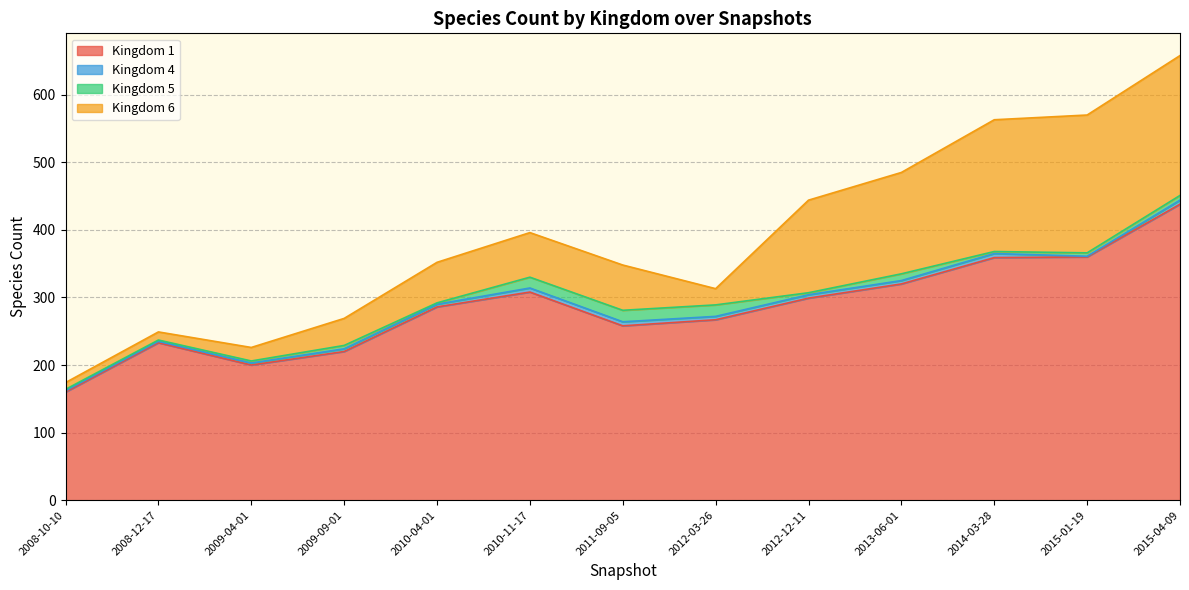

How many lines are shown in the chart?

4